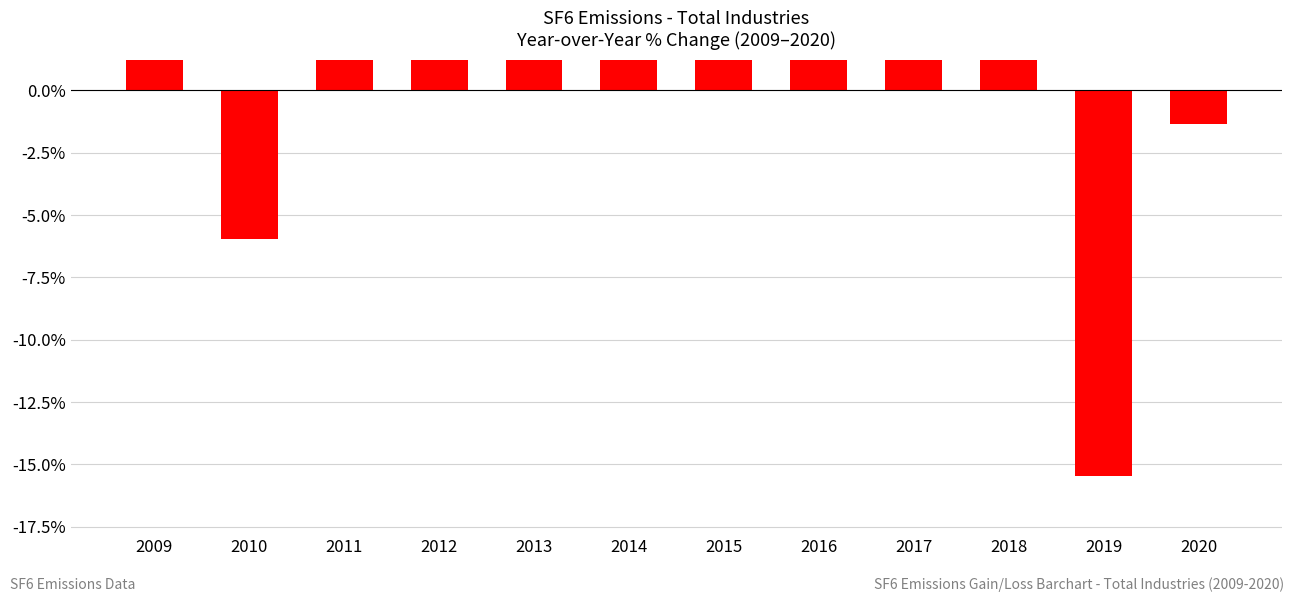

What is the difference between the maximum and minimum values?

61.4